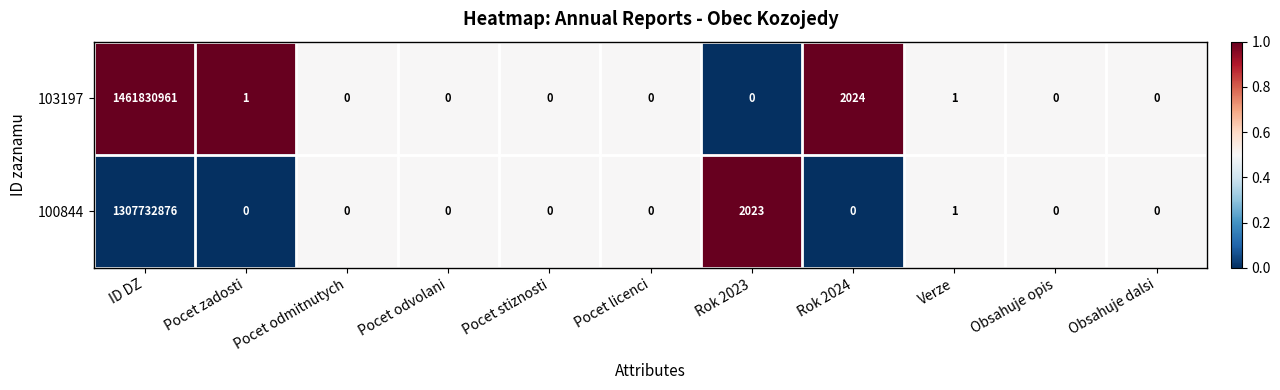

Is it true that 100844 equals 831107599 at Obsahuje opis?

False